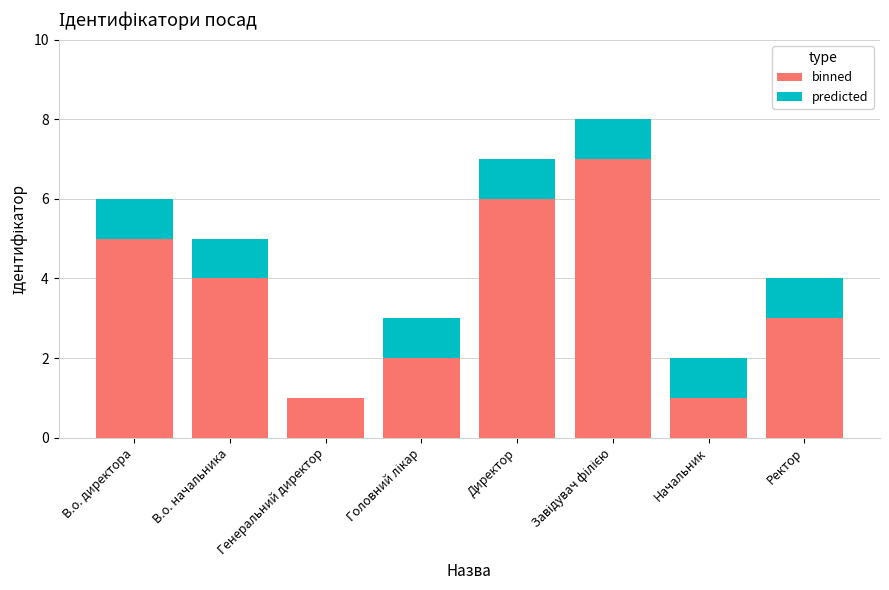

What is the highest value of the binned series?

7